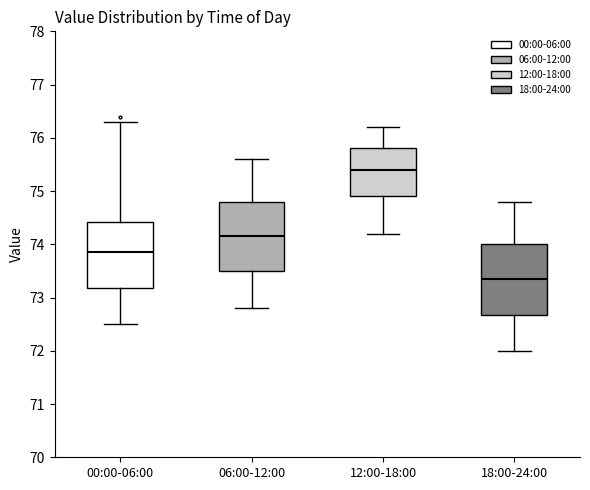

Reading left to right, read every box against the y-axis: the position of its median line, the range the box covers, and the ends of its whiskers. The values are not printed on the chart, so give them approximately, as read against the axis.

00:00-06:00: median 73.9, box 73.2 to 74.4, whiskers 72.5 to 76.3
06:00-12:00: median 74.2, box 73.5 to 74.8, whiskers 72.8 to 75.6
12:00-18:00: median 75.4, box 74.9 to 75.8, whiskers 74.2 to 76.2
18:00-24:00: median 73.4, box 72.7 to 74.0, whiskers 72.0 to 74.8